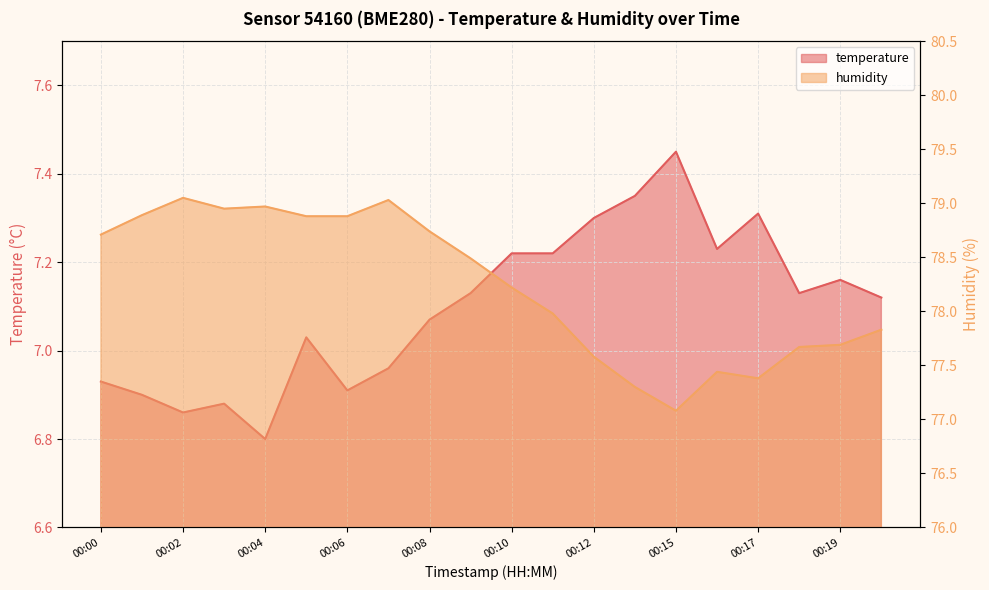

Rank the series at 00:06 from lowest to highest value.

temperature, humidity